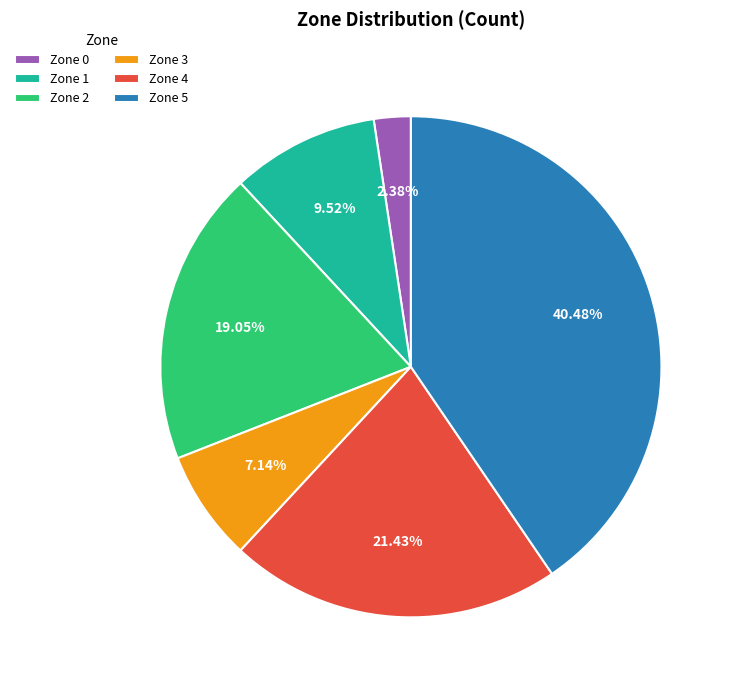

Count the number of slices in the pie.

6